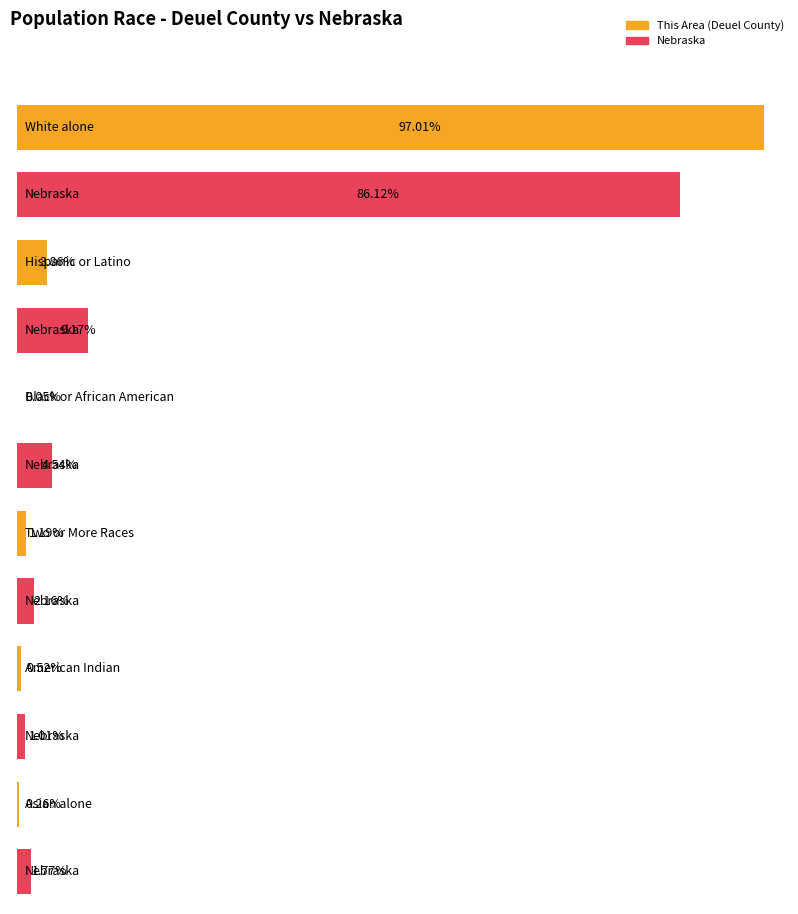

True or false: Deuel County has a value of 35 at Two or More Races.

False